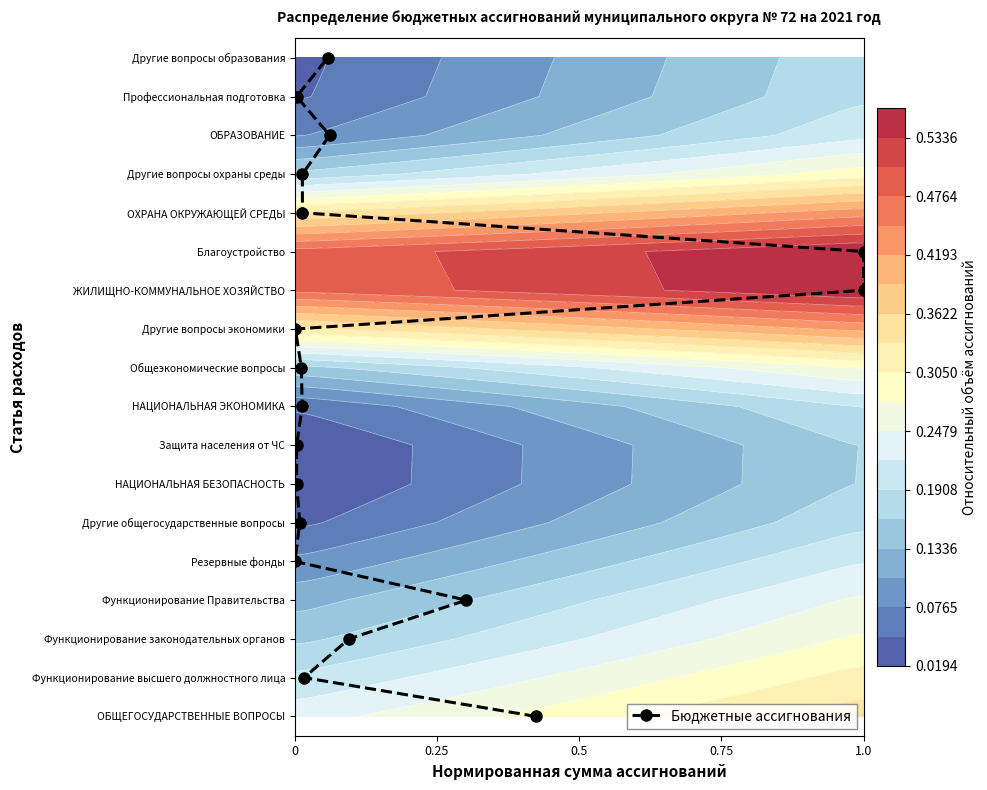

Count the number of categories in the chart.

18